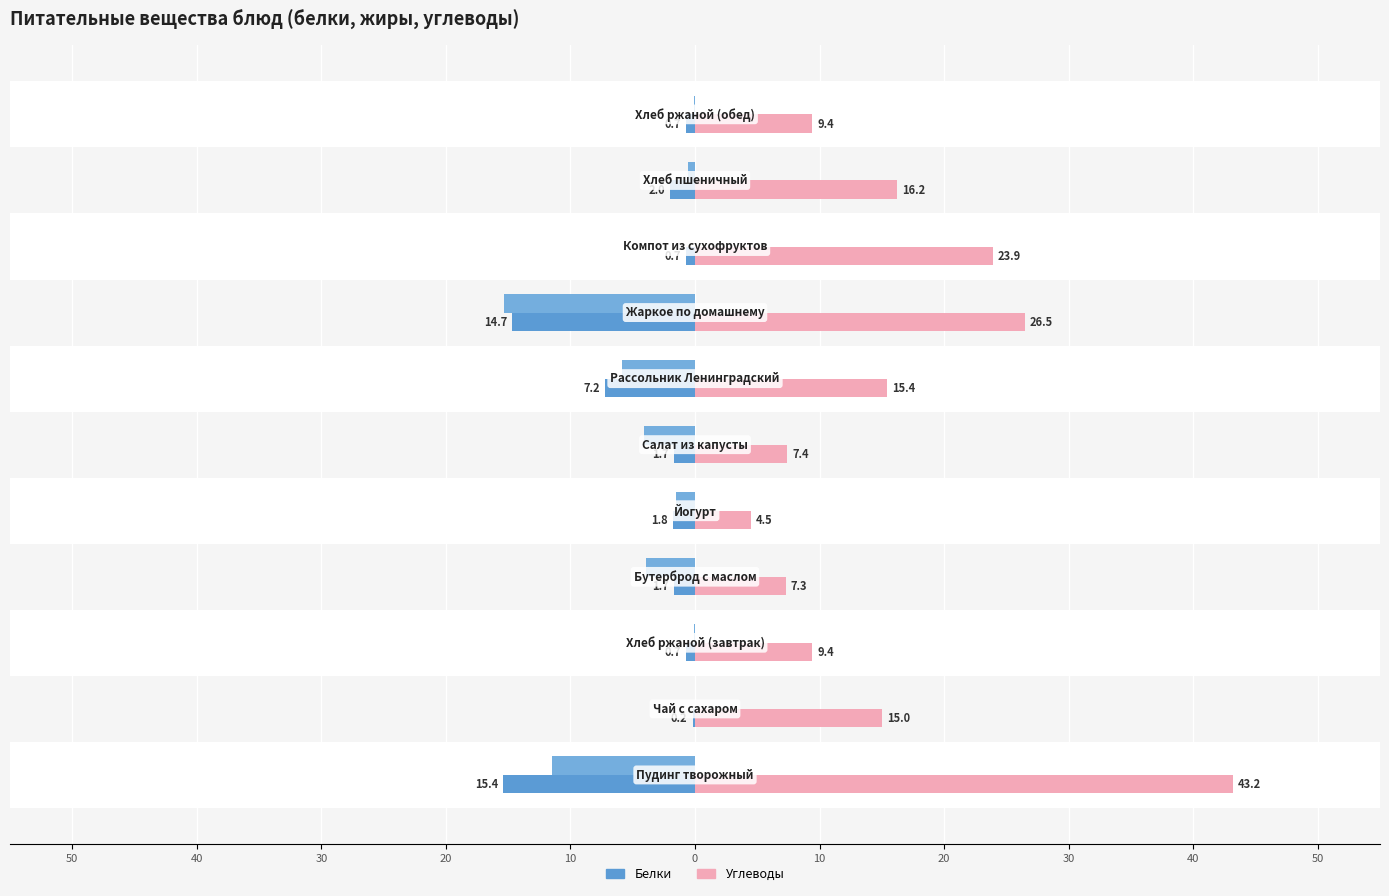

What is the value of the Жиры (лев.) bar at the 8th from the left?

-3.9